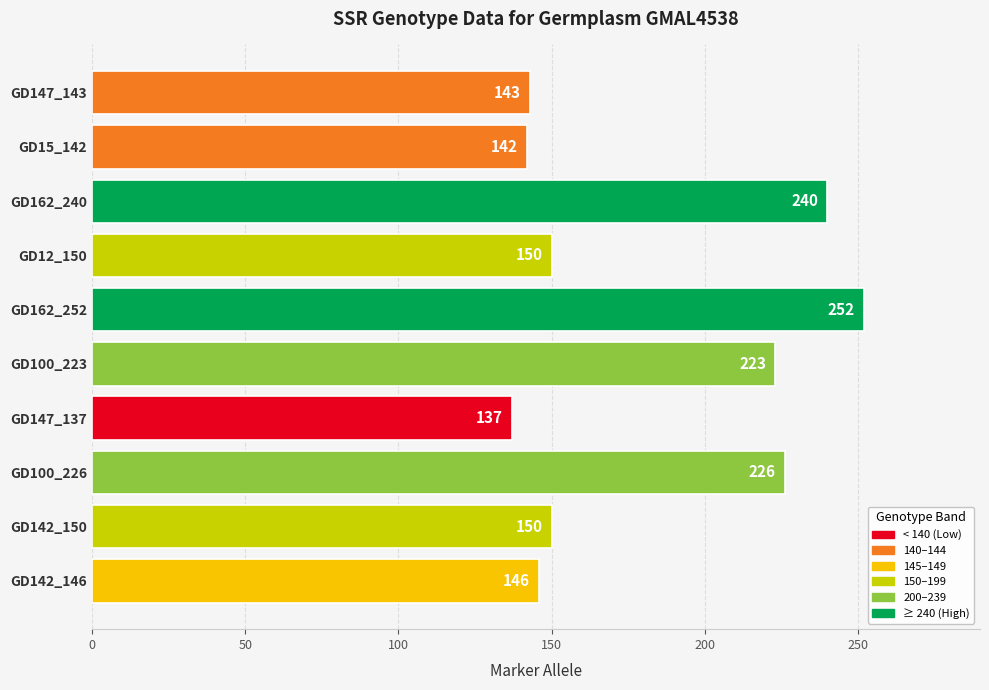

Reading bottom to top, transcribe all the data shown in this chart.

GD142_146=146	GD142_150=150	GD100_226=226	GD147_137=137	GD100_223=223	GD162_252=252	GD12_150=150	GD162_240=240	GD15_142=142	GD147_143=143